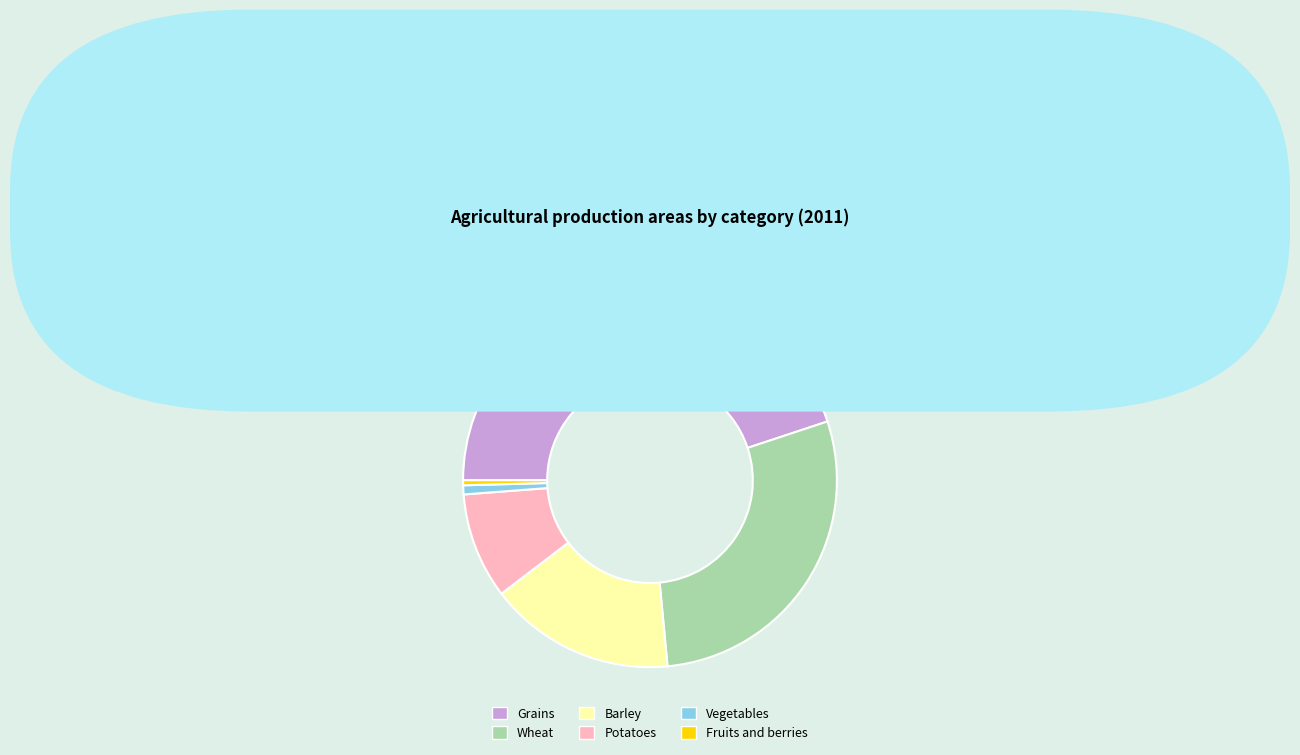

Which slice is the largest?

Grains